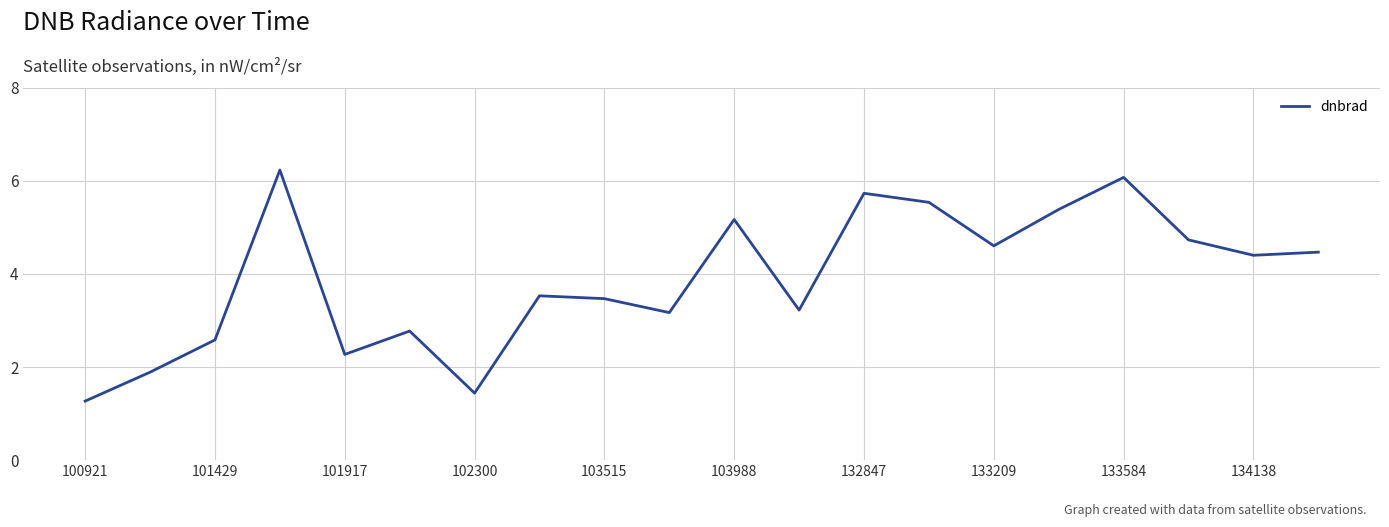

How many lines are shown in the chart?

1